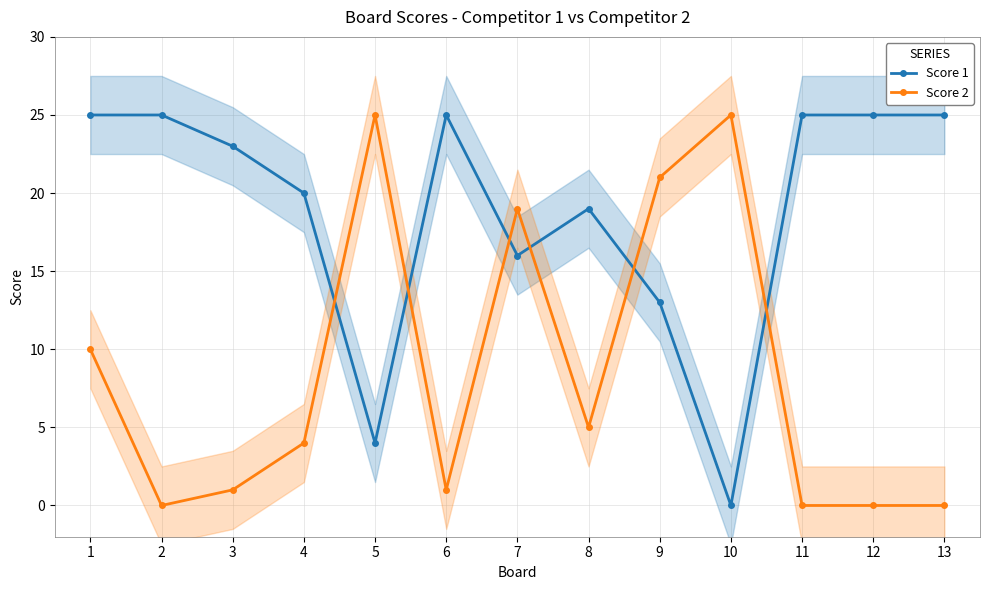

Is it true that Score 1 equals 25 at 1?

True